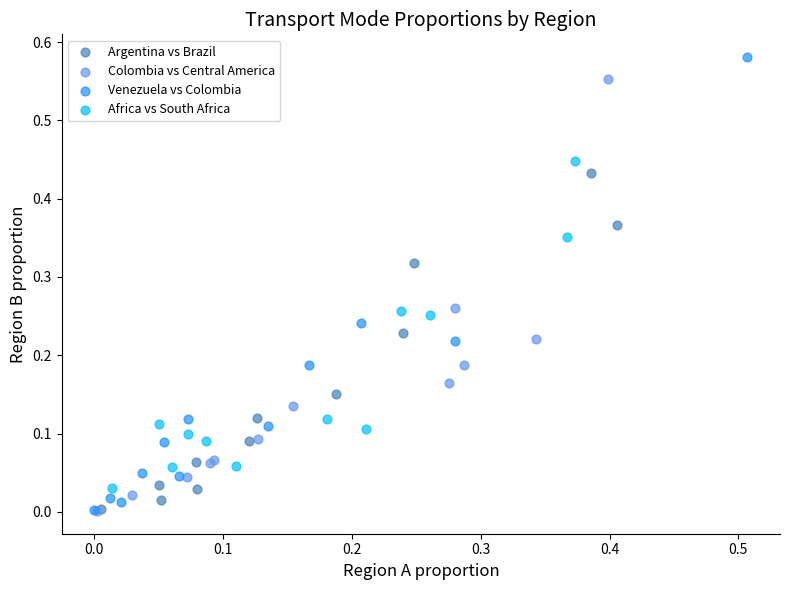

Which series contains the highest Y value?

Venezuela vs Colombia